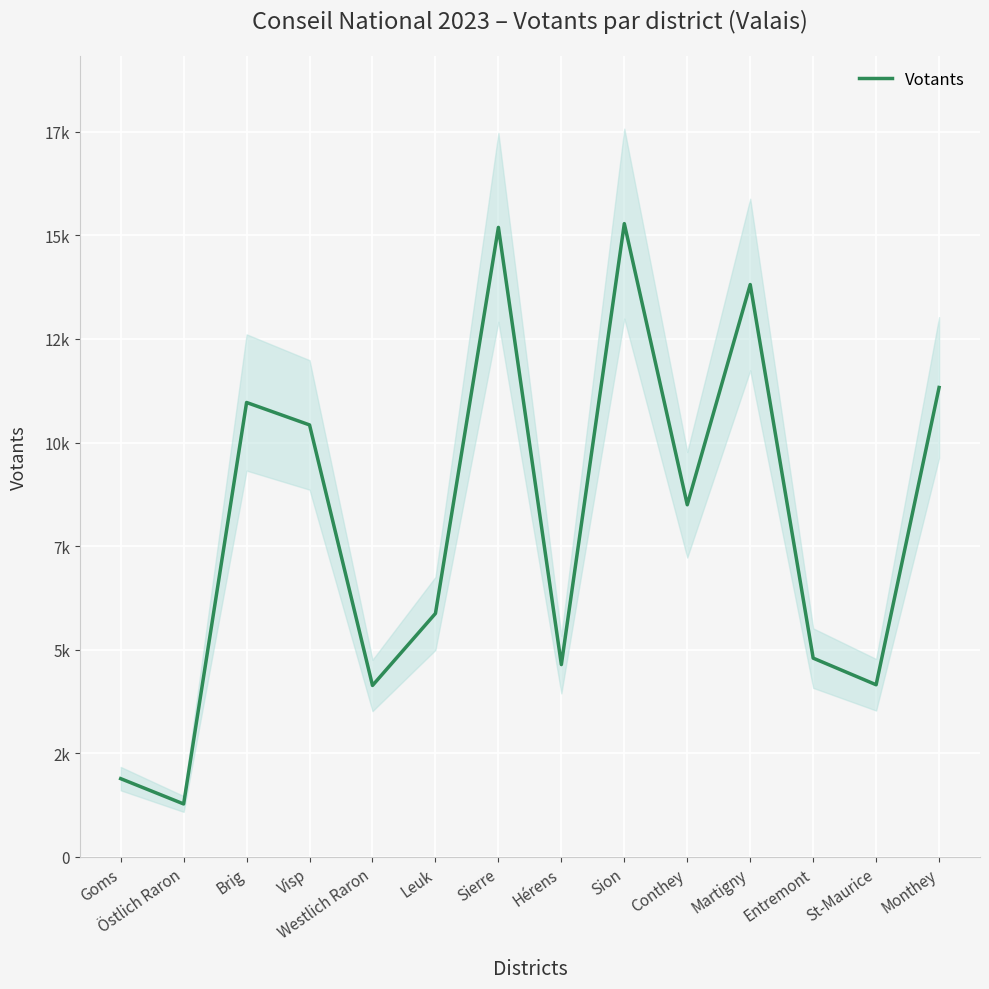

Count the number of categories in the chart.

14